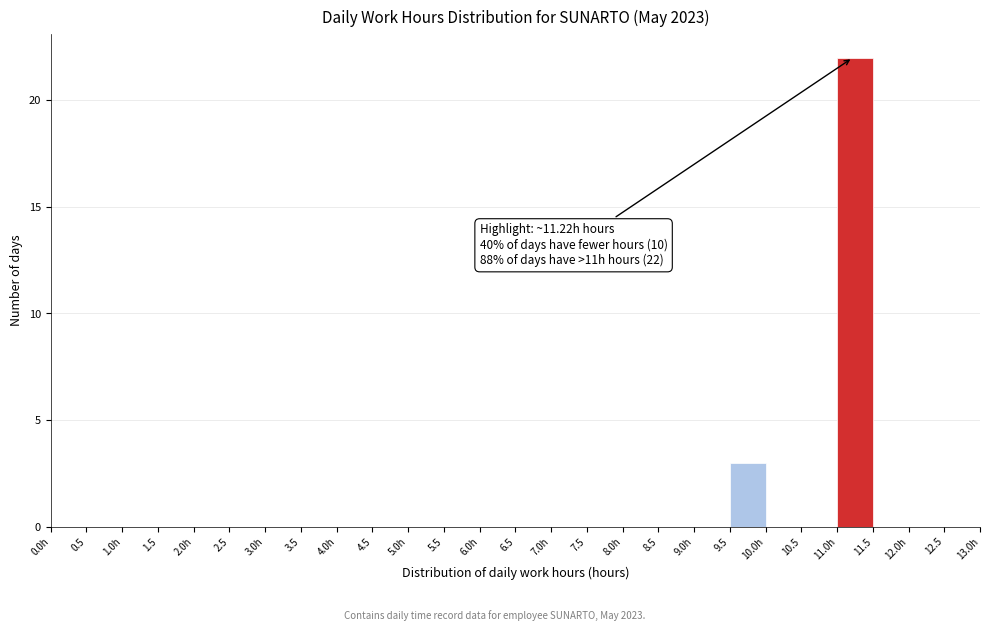

Reading left to right, extract all data points from this chart.

0.0h=0	0.5=0	1.0h=0	1.5=0	2.0h=0	2.5=0	3.0h=0	3.5=0	4.0h=0	4.5=0	5.0h=0	5.5=0	6.0h=0	6.5=0	7.0h=0	7.5=0	8.0h=0	8.5=0	9.0h=0	9.5=3	10.0h=0	10.5=0	11.0h=22	11.5=0	12.0h=0	12.5=0